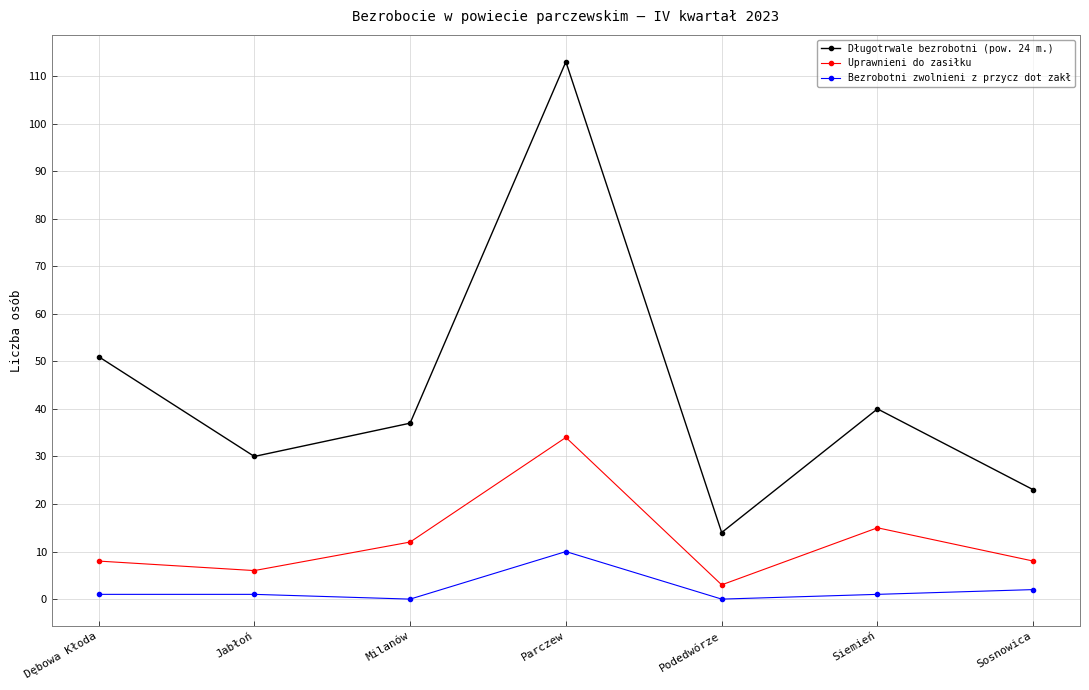

Does the chart have visible grid lines?

Yes